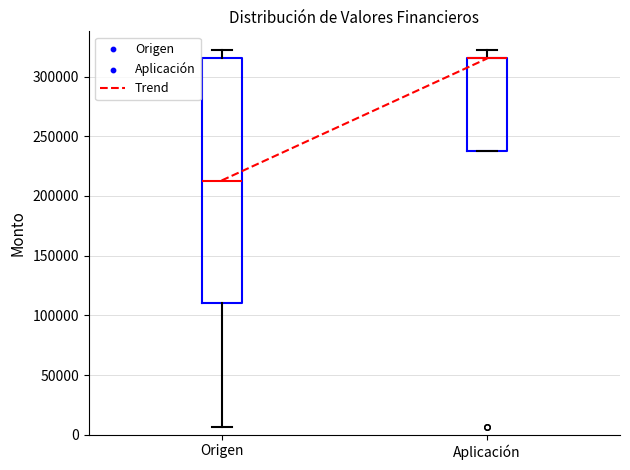

Reading left to right, read every box against the y-axis: the position of its median line, the range the box covers, and the ends of its whiskers. The values are not printed on the chart, so give them approximately, as read against the axis.

Origen: median 215000, box 110000 to 315000, whiskers 5000 to 320000
Aplicación: median 315000 (drawn on the box's upper edge), box 240000 to 315000, whiskers 240000 to 320000